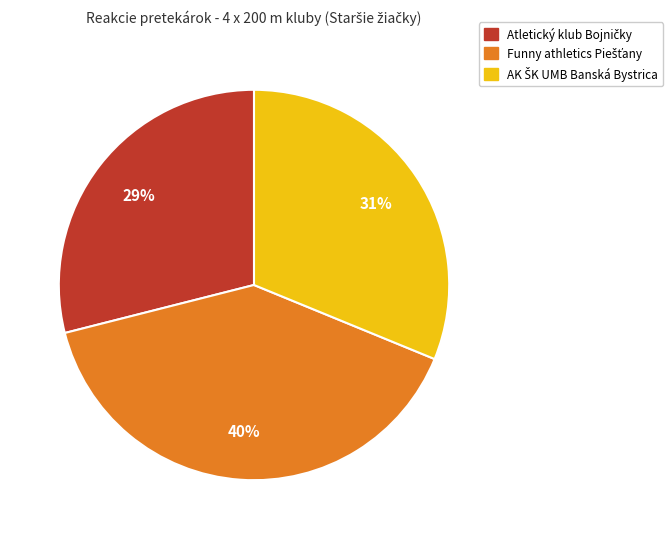

Is there any slice that represents more than half of the pie?

No